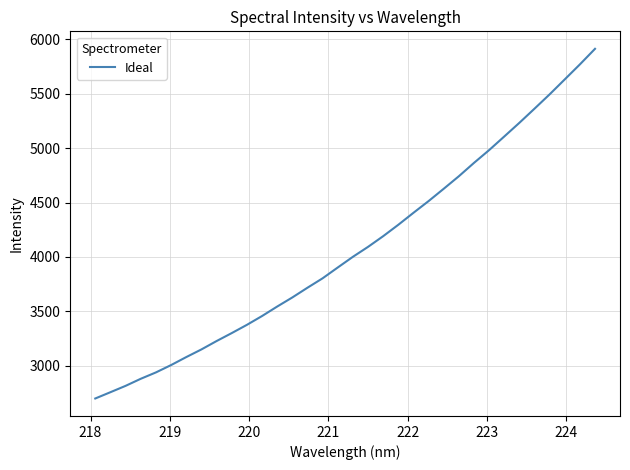

What is the sum of all values?

138517.0